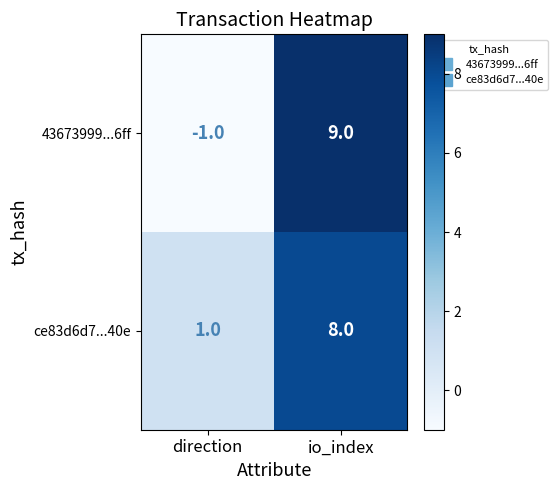

Reading right to left, extract all data points from this chart.

43673999...6ff: 9	-1
ce83d6d7...40e: 8	1